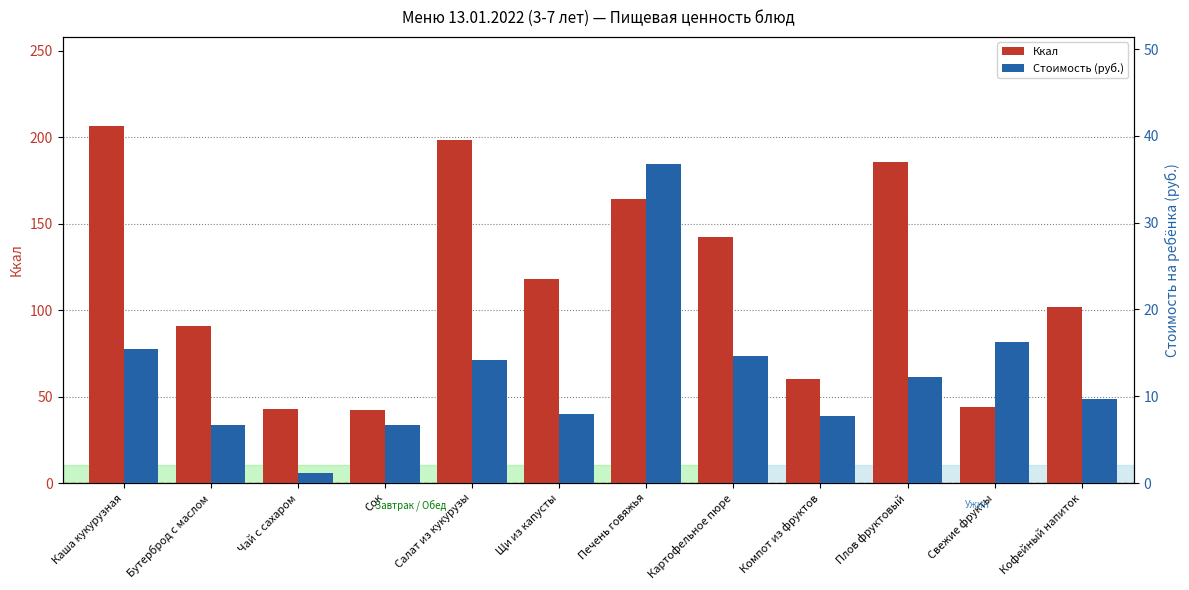

Is the value of Ккал at Щи из капусты greater than the value of Стоимость (руб.) at Печень говяжья?

Yes